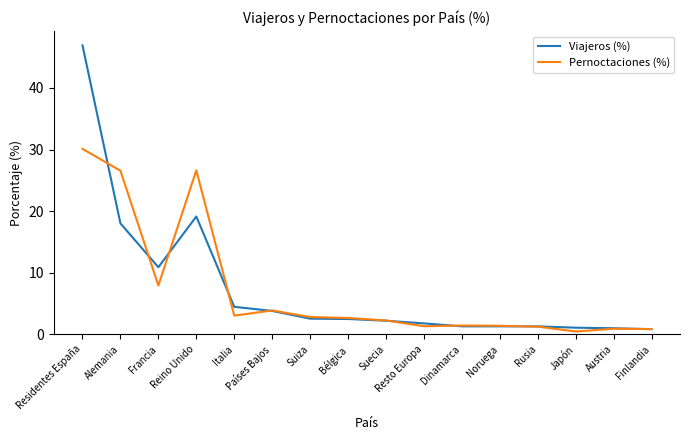

What position from the left is Suiza?

7